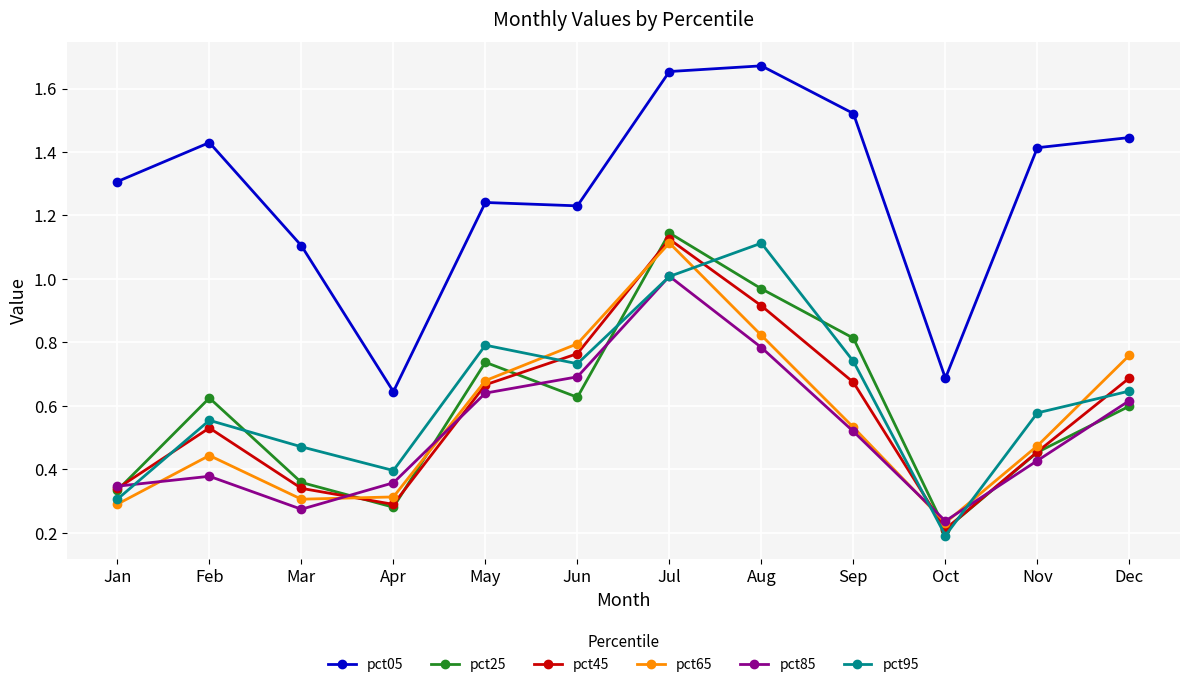

The value of pct05 at Nov is 1.4. True or false?

True